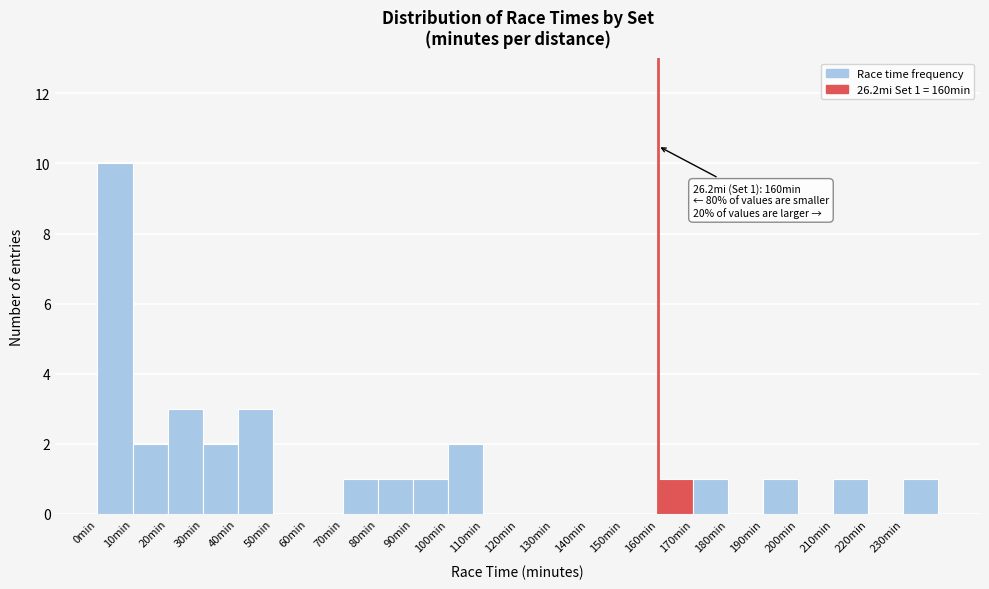

Over which range of the x-axis is the bar tallest?

0 to 10